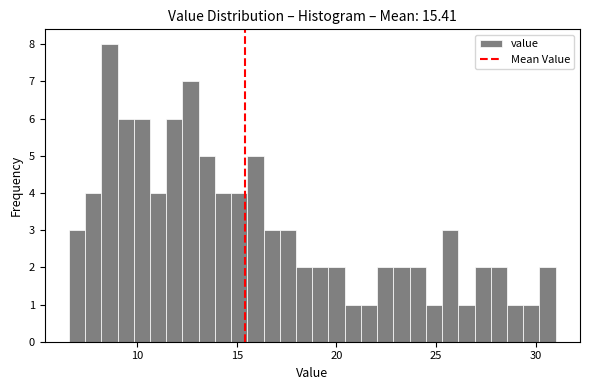

Around what value on the x-axis is the tallest bar? Give the approximate position of its centre, as read against the axis.

8.5